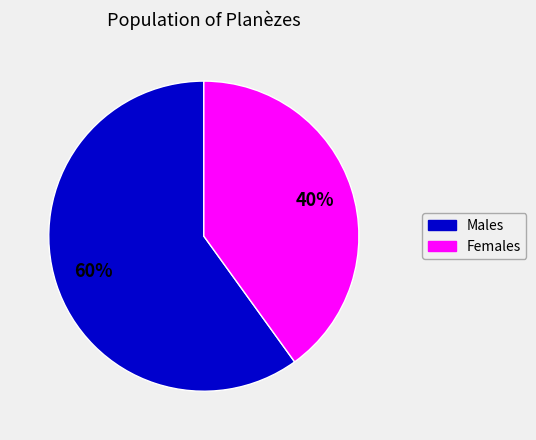

Does any single category account for the majority?

Yes